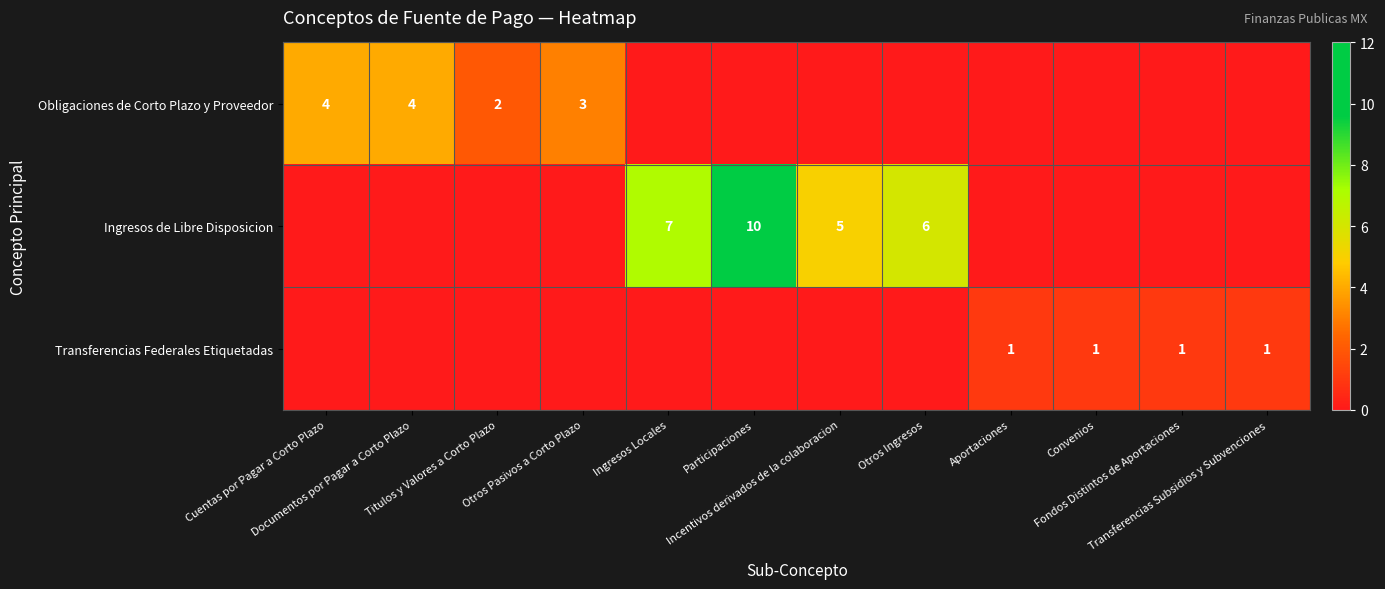

True or false: Ingresos de Libre Disposicion has a value of 7 at Titulos y Valores a Corto Plazo.

False